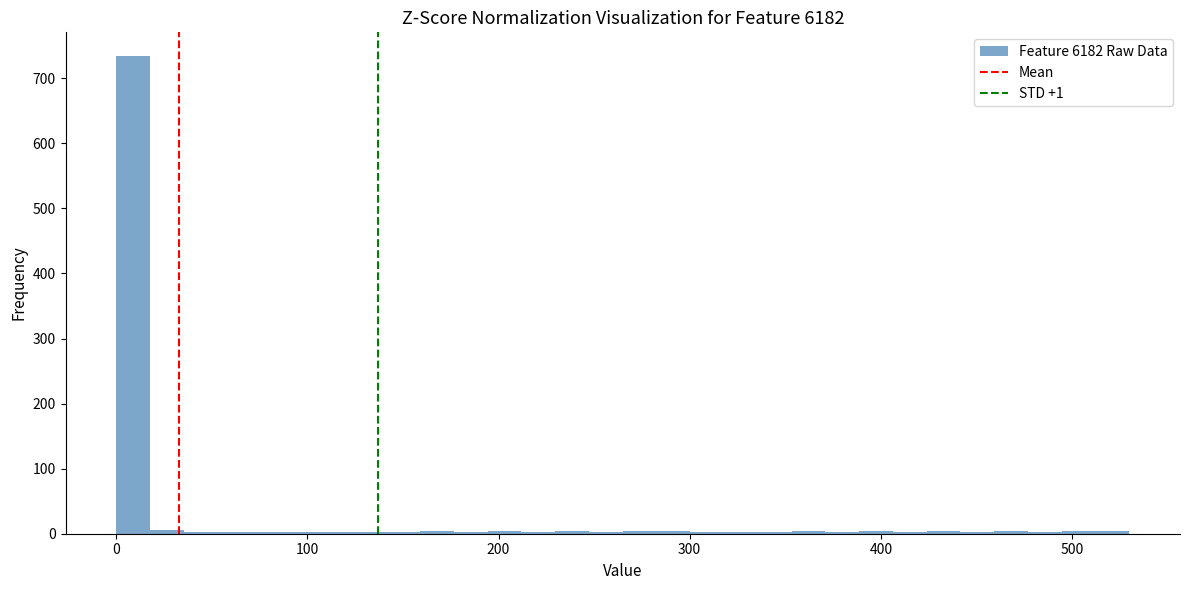

Around what value on the x-axis is the tallest bar? Give the approximate position of its centre, as read against the axis.

10